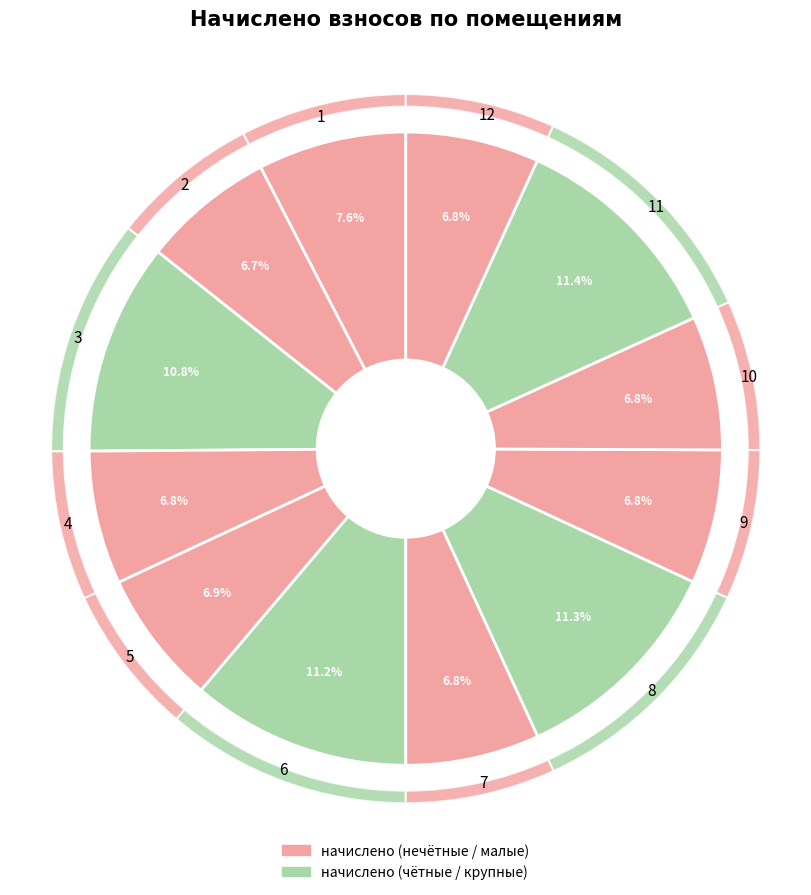

Is it true that 7 is 19% of the pie?

False